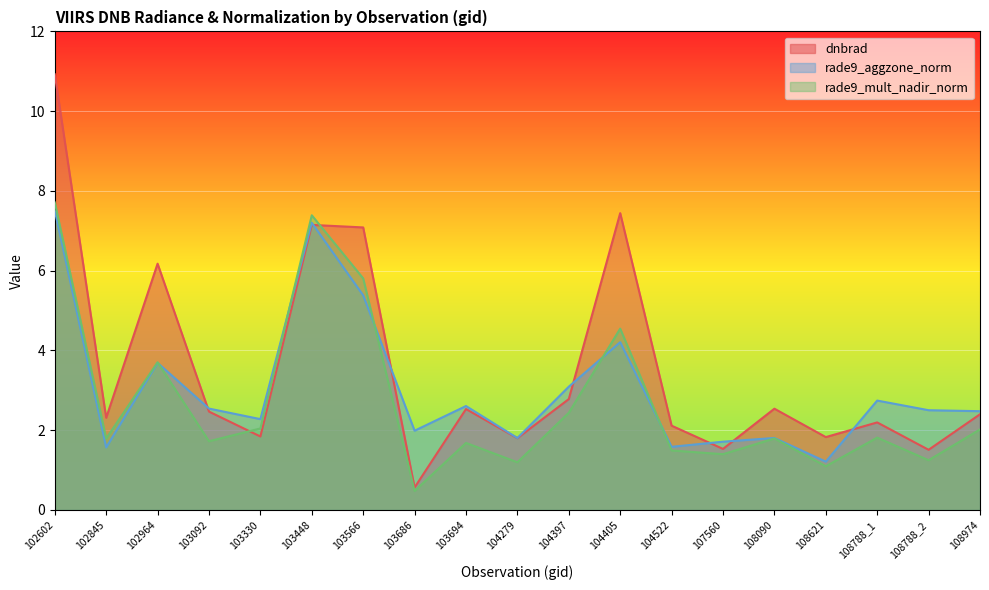

At which category does rade9_aggzone_norm reach its first local peak?

102964